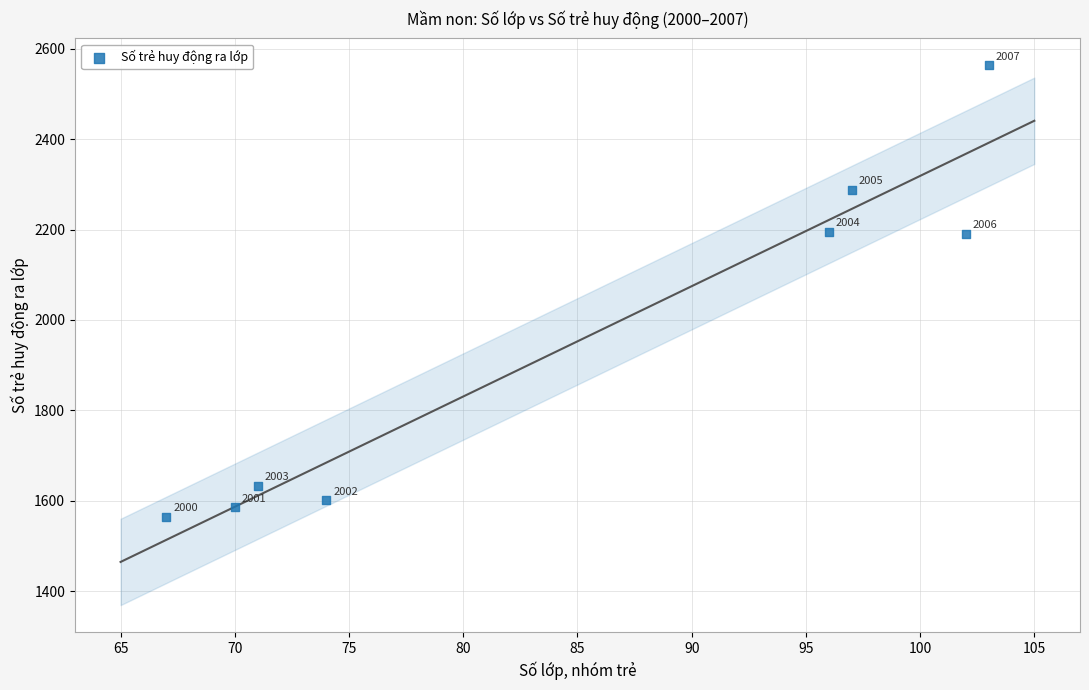

What is the average Y value?

1953